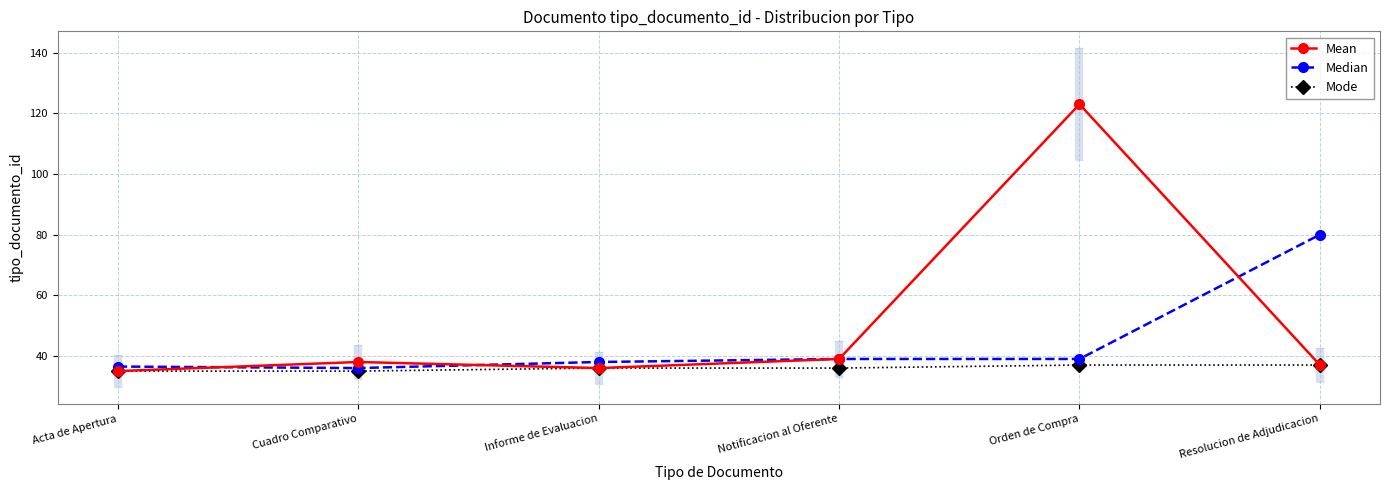

True or false: Mean has more than 2 points higher than both neighbors.

False